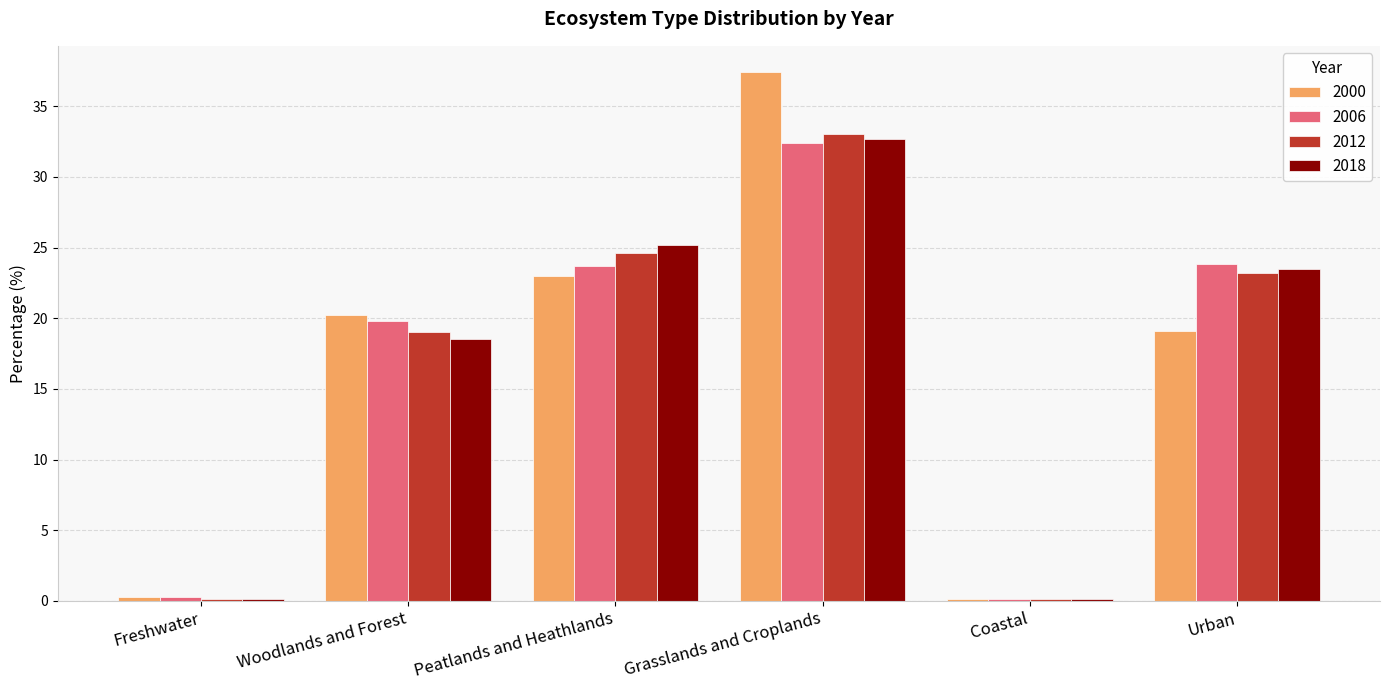

What is the sum of all 2006 values?

100.1